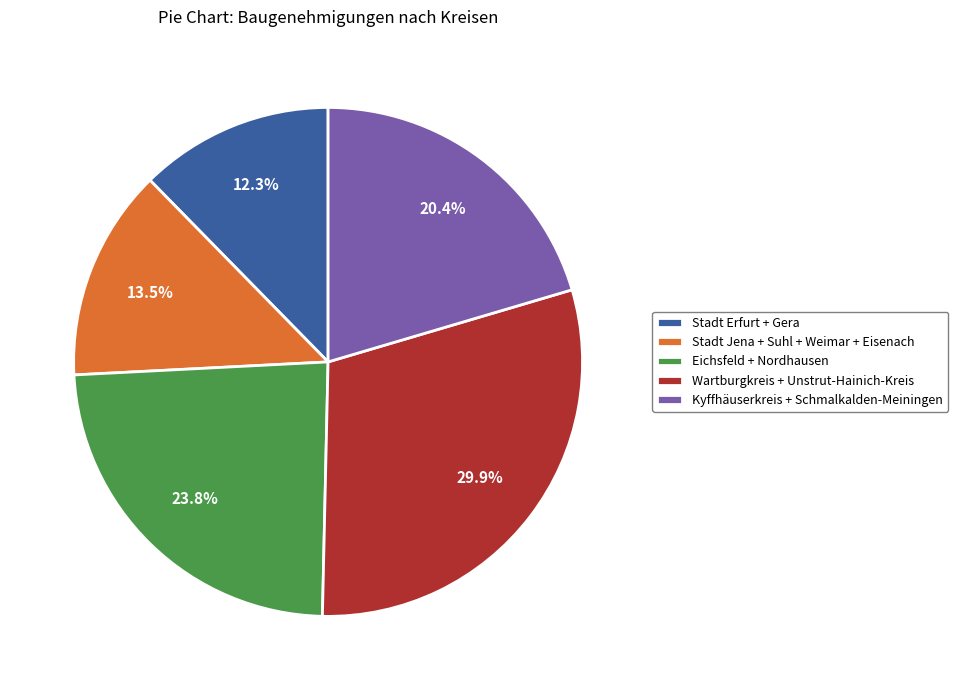

Is Stadt Erfurt + Gera the majority of the pie?

No